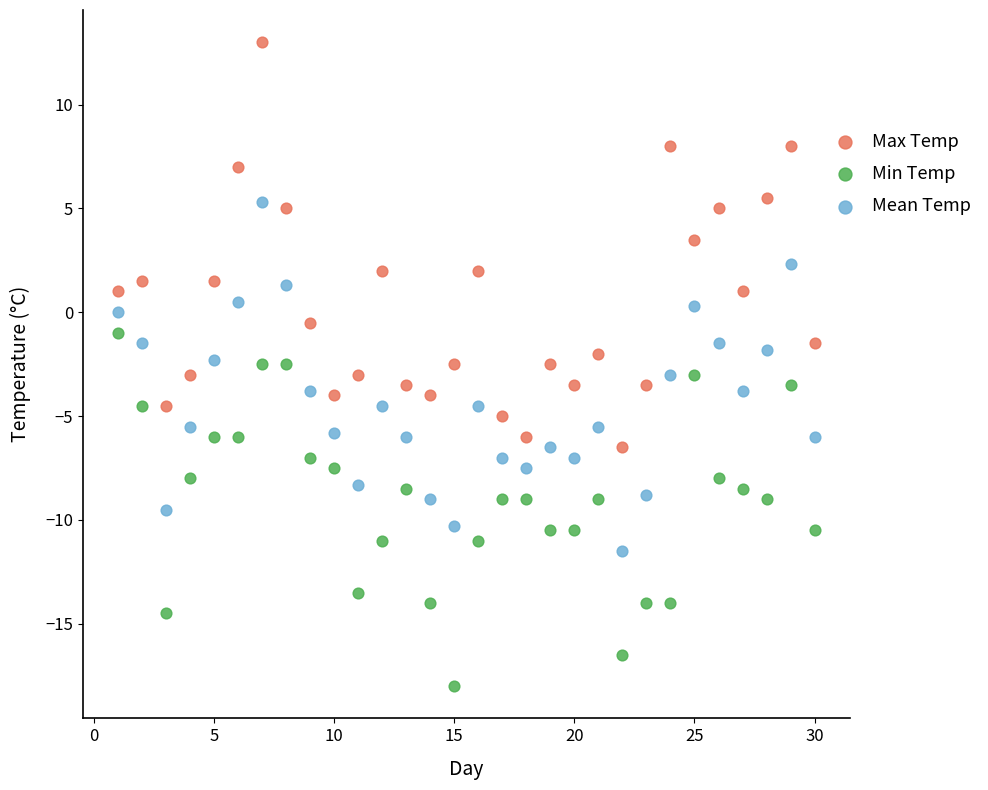

Which series reaches the minimum Y coordinate?

Min Temp